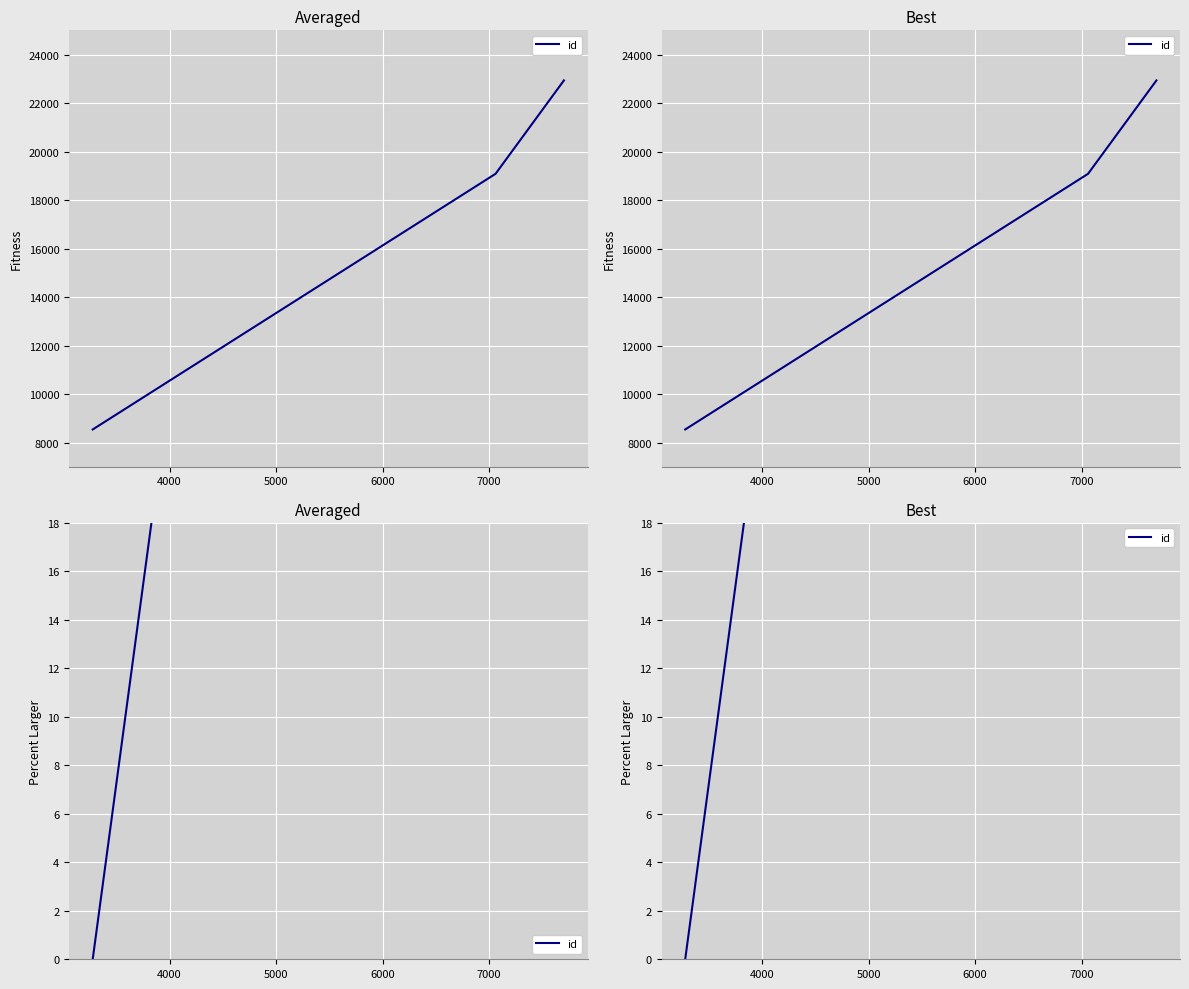

What is the difference between the maximum and second lowest values?

45.1